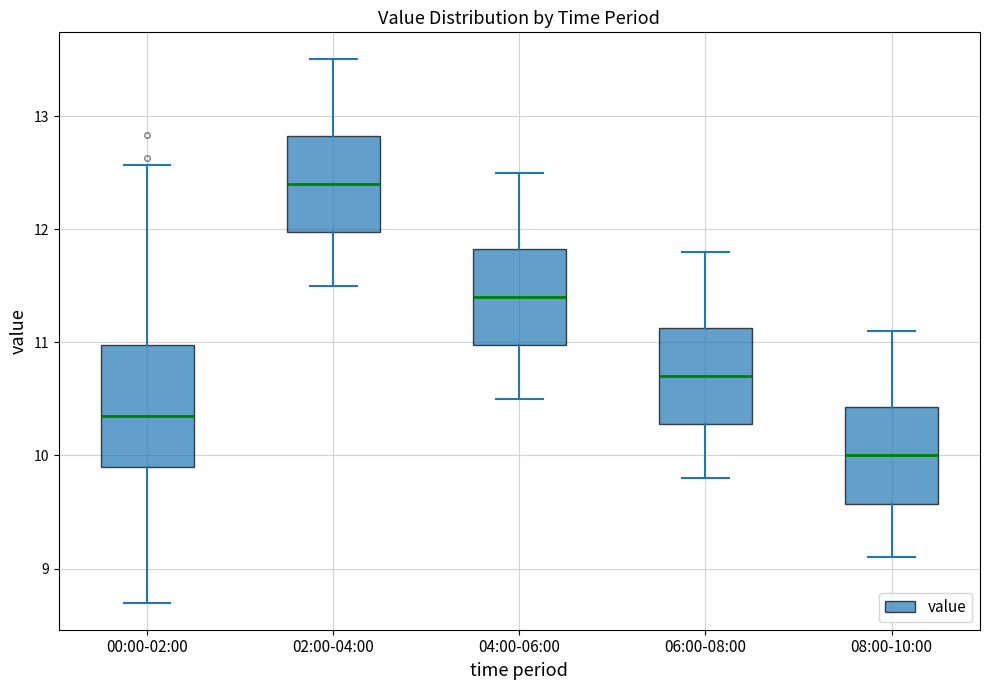

Which box is the tallest, from its lower edge to its upper edge?

00:00-02:00